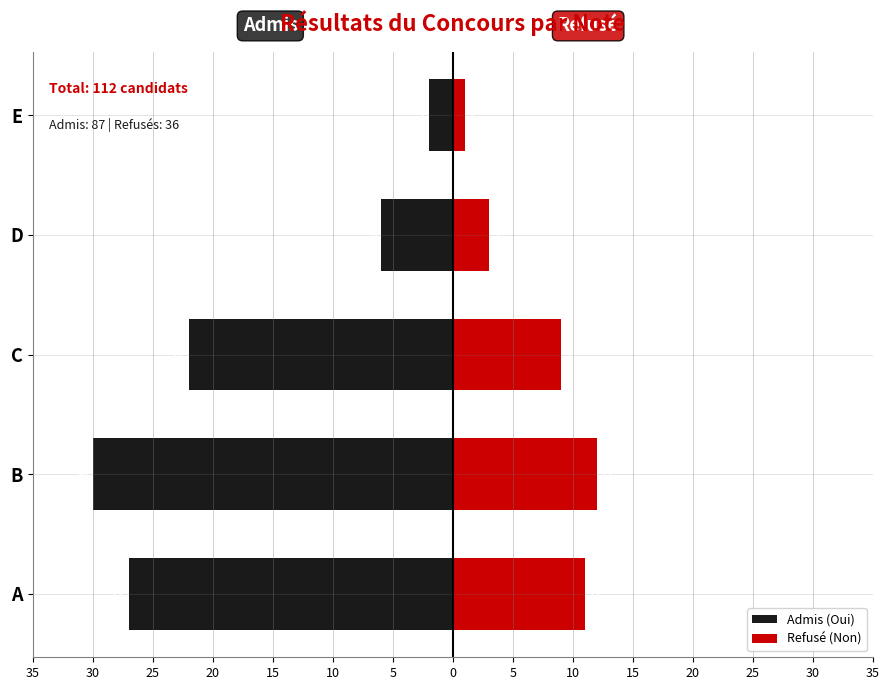

Read the Admis (Oui) value at C, to the nearest 10.

-20